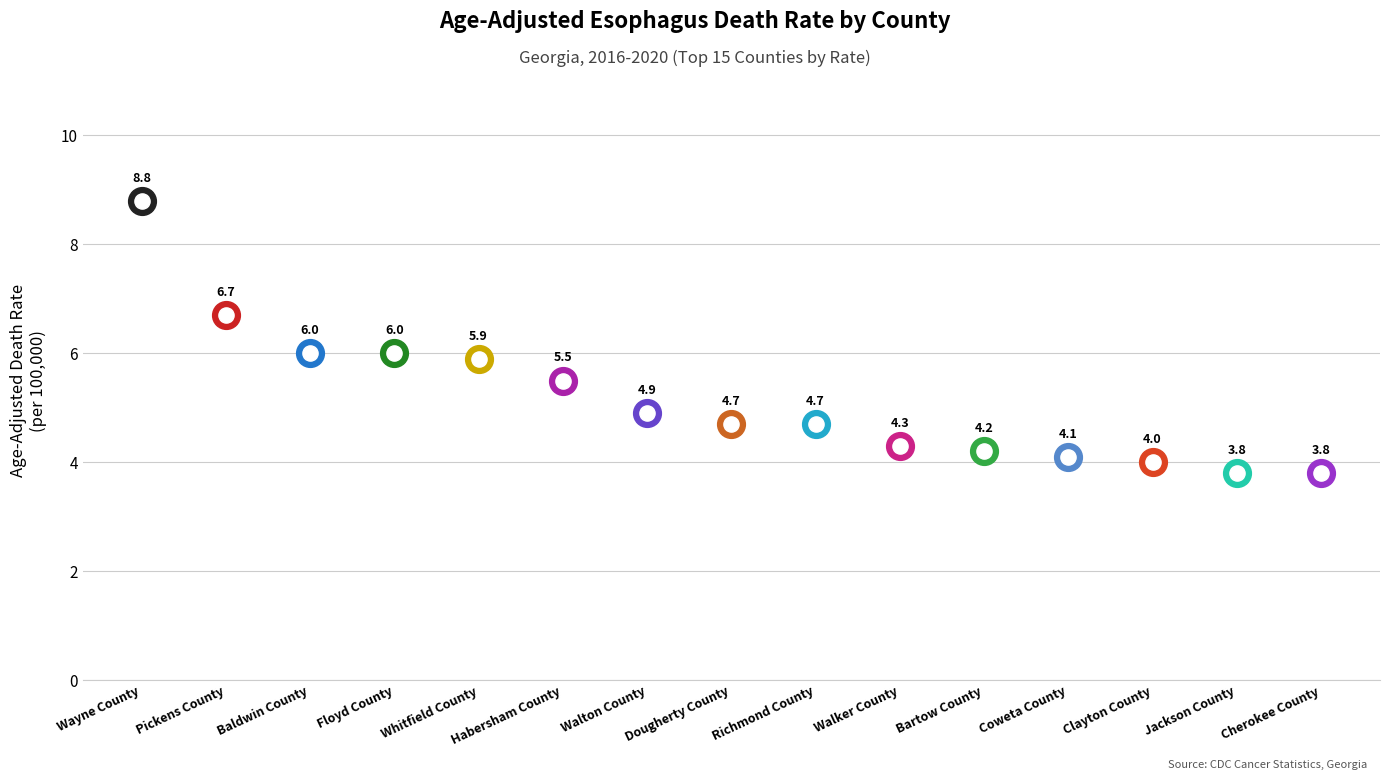

Between Whitfield County and Dougherty County, which is larger?

Whitfield County